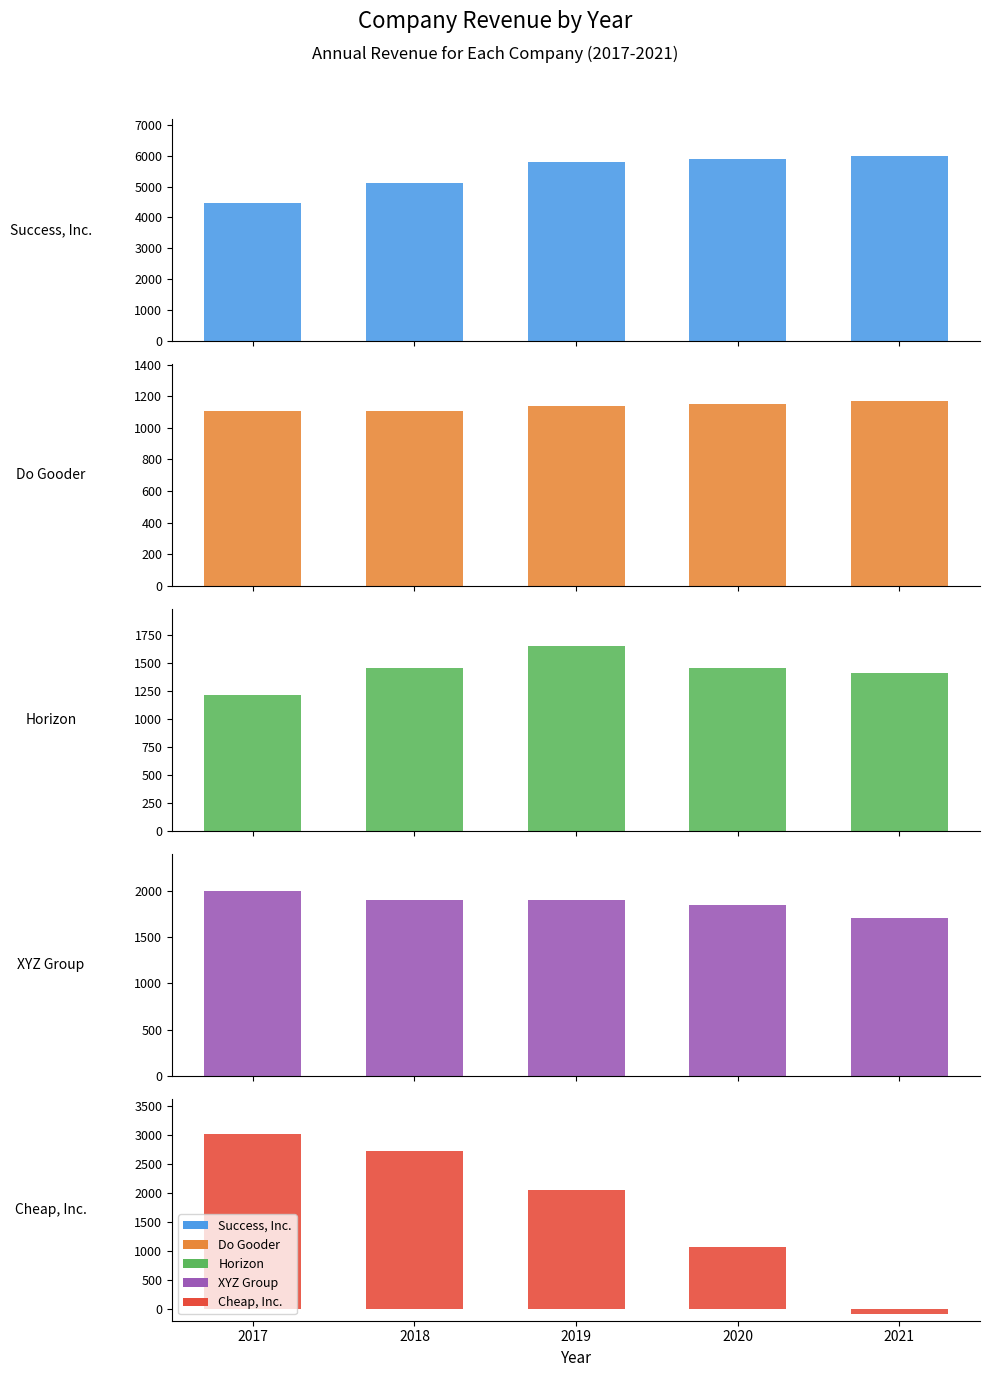

What is the total value across all series at 2020?

11427.0